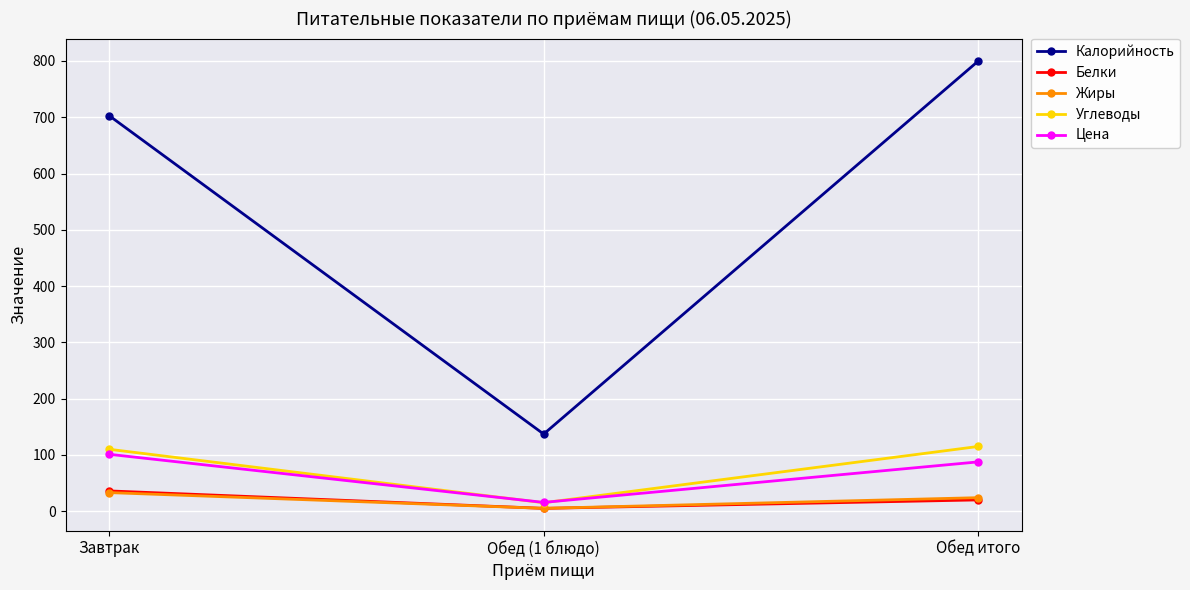

What are all the series names shown in the legend?

Калорийность, Белки, Жиры, Углеводы, Цена